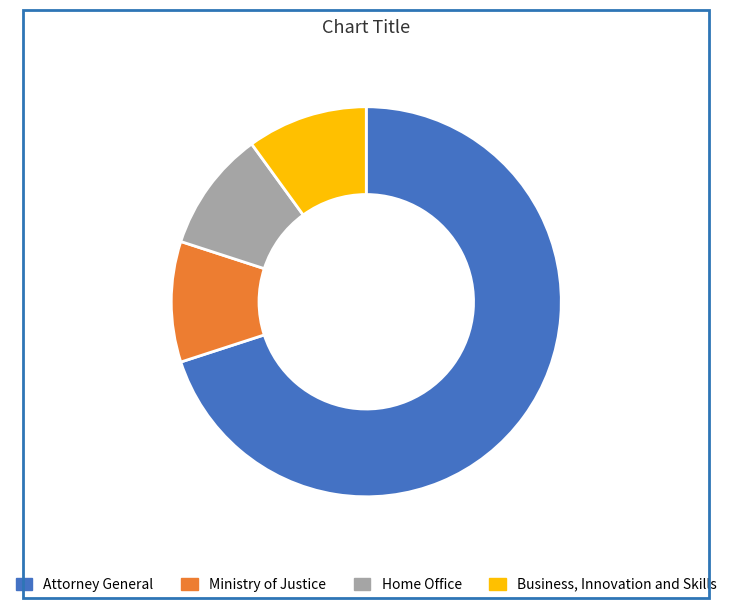

Count the number of slices in the pie.

4